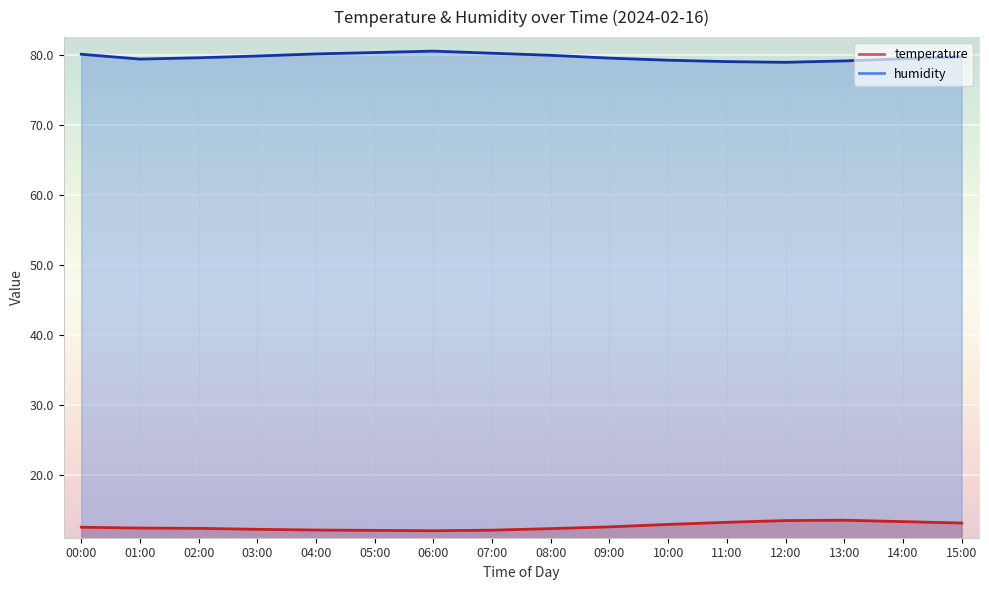

In humidity, how many points are higher than both neighbors (excluding endpoints)?

1